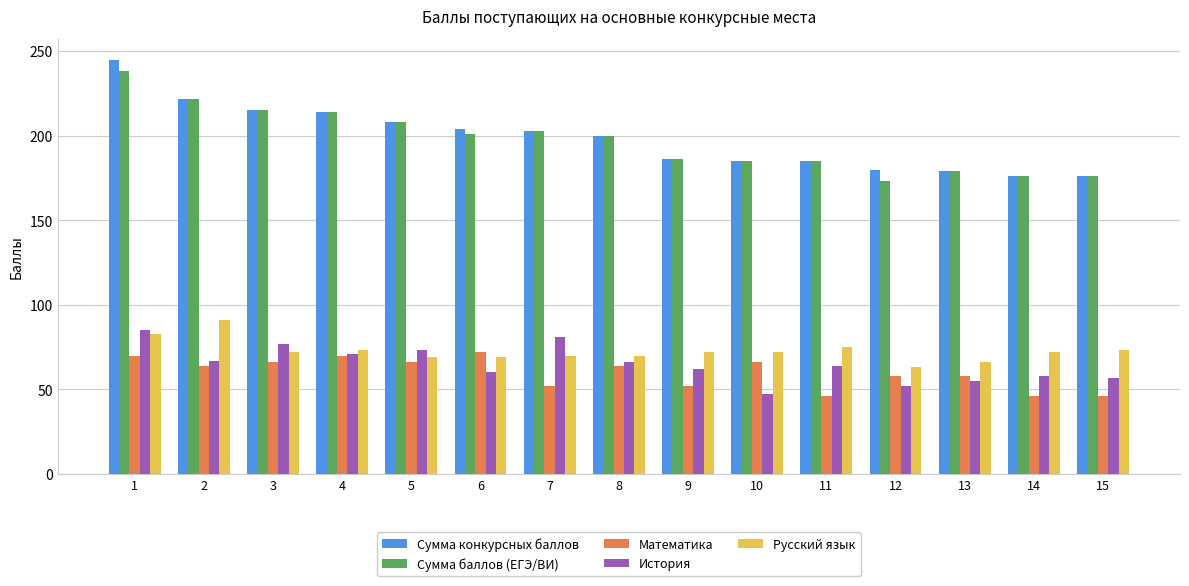

What is the total value across all series at 2?

666